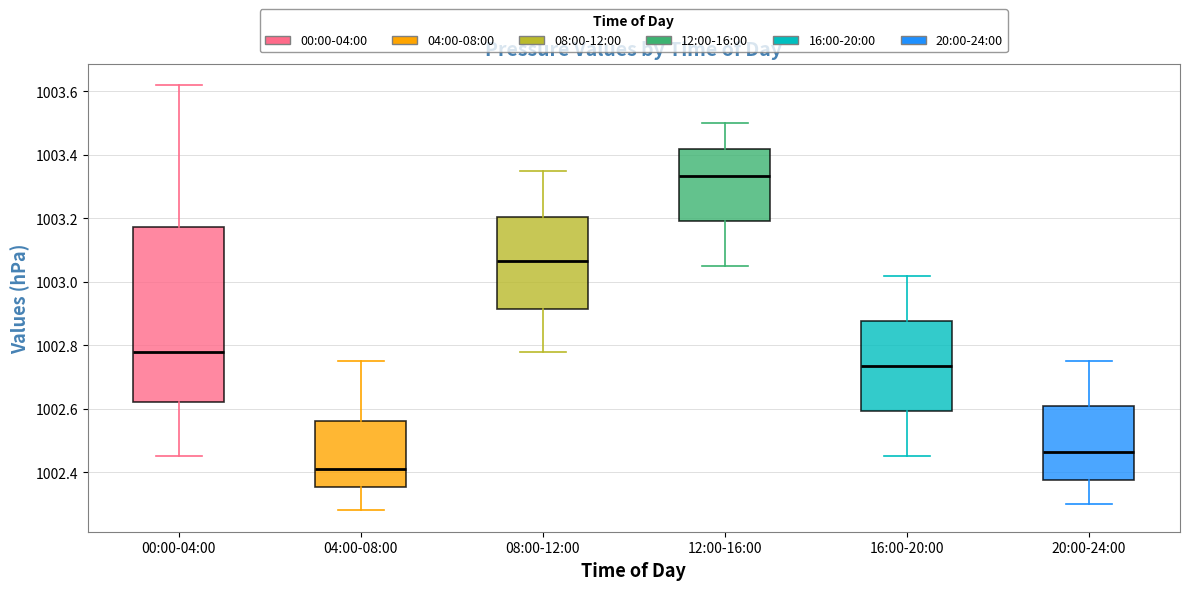

Reading left to right, read every box against the y-axis: the position of its median line, the range the box covers, and the ends of its whiskers. The values are not printed on the chart, so give them approximately, as read against the axis.

00:00-04:00: median 1002.78, box 1002.62 to 1003.18, whiskers 1002.46 to 1003.62
04:00-08:00: median 1002.42, box 1002.36 to 1002.56, whiskers 1002.28 to 1002.76
08:00-12:00: median 1003.06, box 1002.92 to 1003.20, whiskers 1002.78 to 1003.36
12:00-16:00: median 1003.34, box 1003.20 to 1003.42, whiskers 1003.06 to 1003.50
16:00-20:00: median 1002.74, box 1002.60 to 1002.88, whiskers 1002.46 to 1003.02
20:00-24:00: median 1002.46, box 1002.38 to 1002.60, whiskers 1002.30 to 1002.76